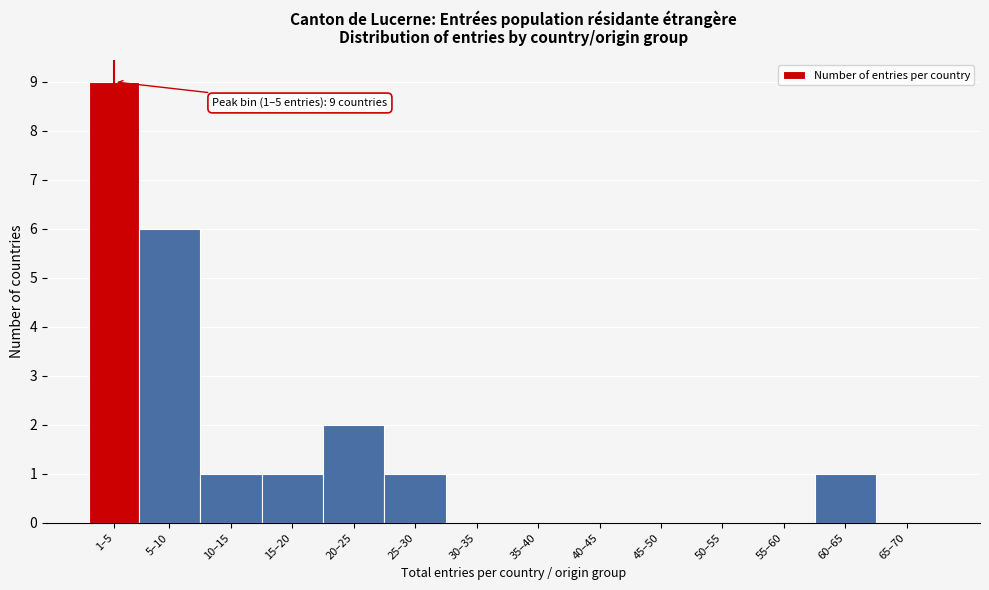

Reading left to right, what are all the values shown in this chart?

1–5=9	5–10=6	10–15=1	15–20=1	20–25=2	25–30=1	30–35=0	35–40=0	40–45=0	45–50=0	50–55=0	55–60=0	60–65=1	65–70=0